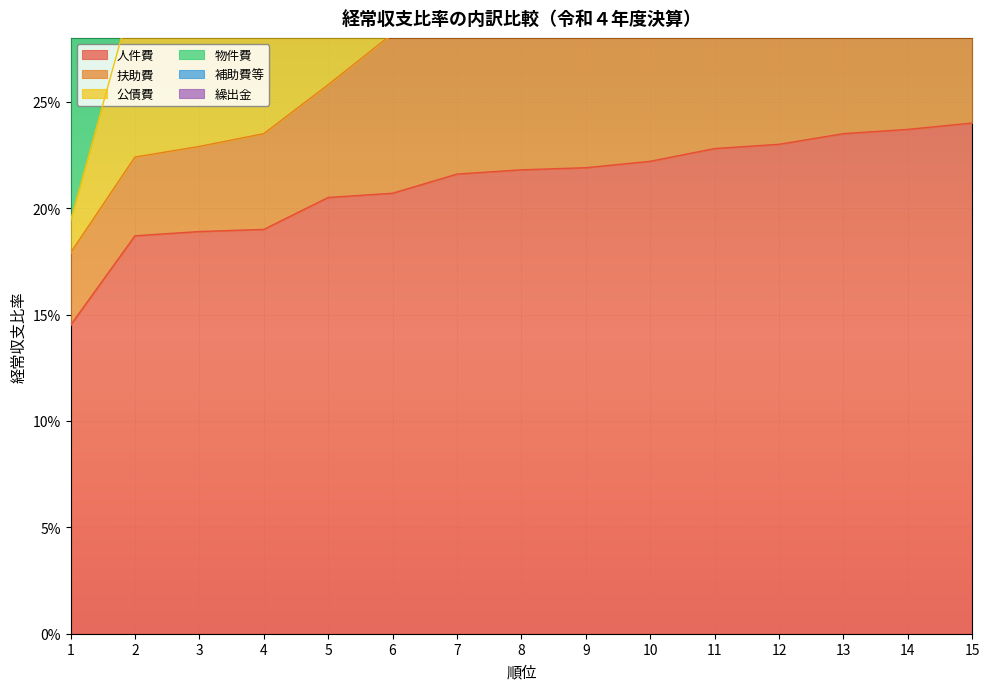

The value of 人件費 at 1 is 0.2. True or false?

False